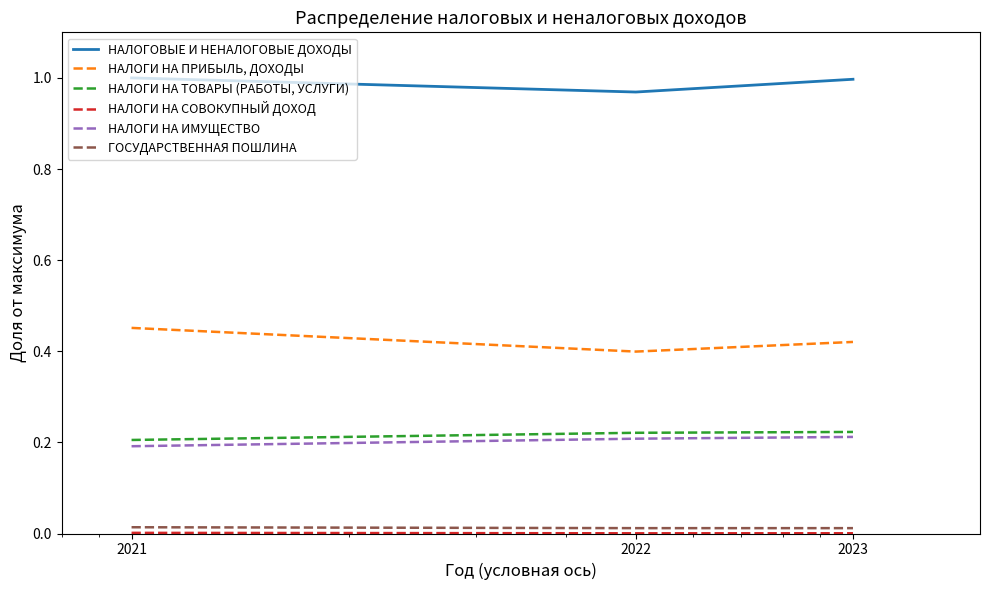

How many series are shown in this chart?

6